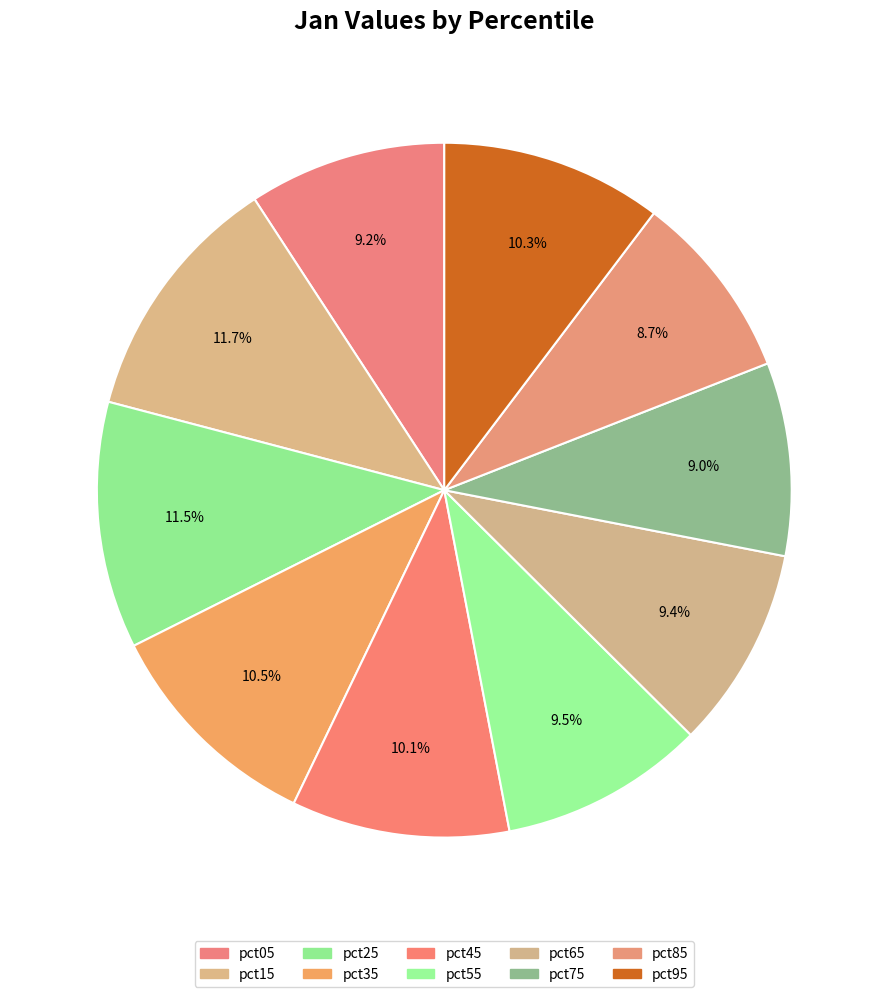

Which slice is the smallest?

pct85